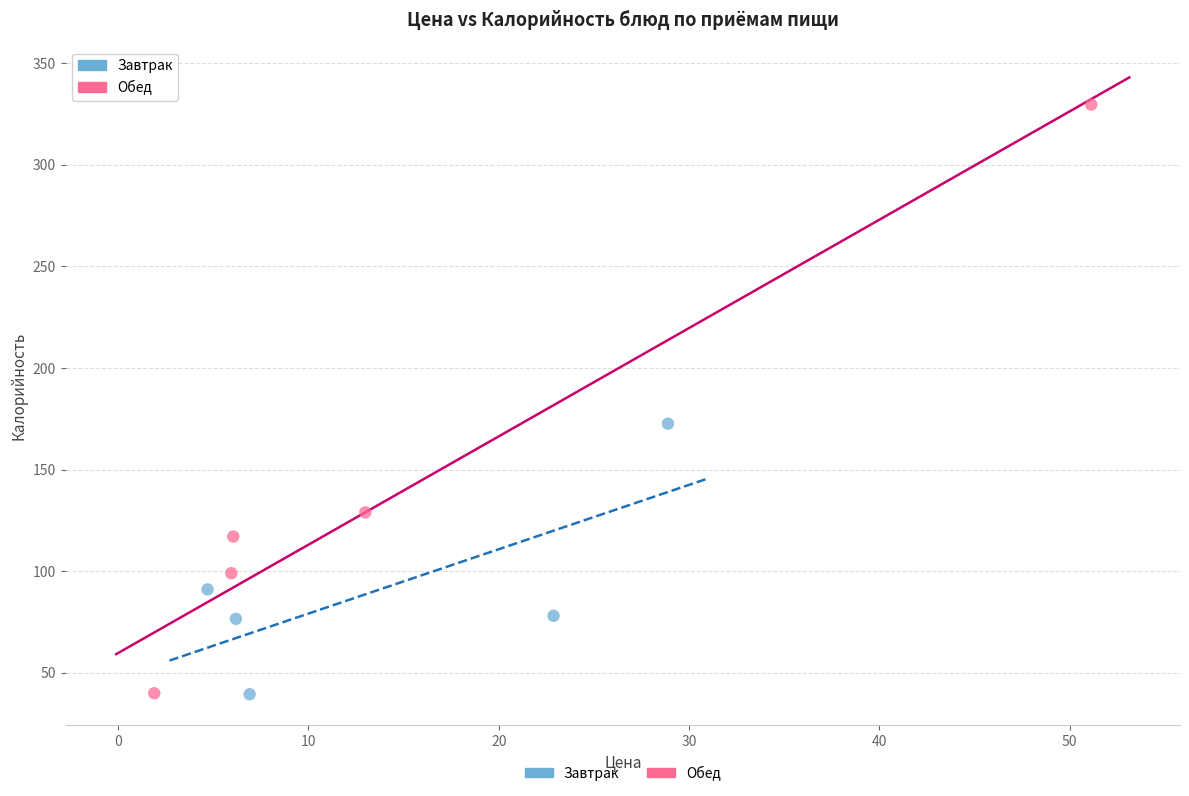

Which series has the largest Y range (max minus min)?

Обед